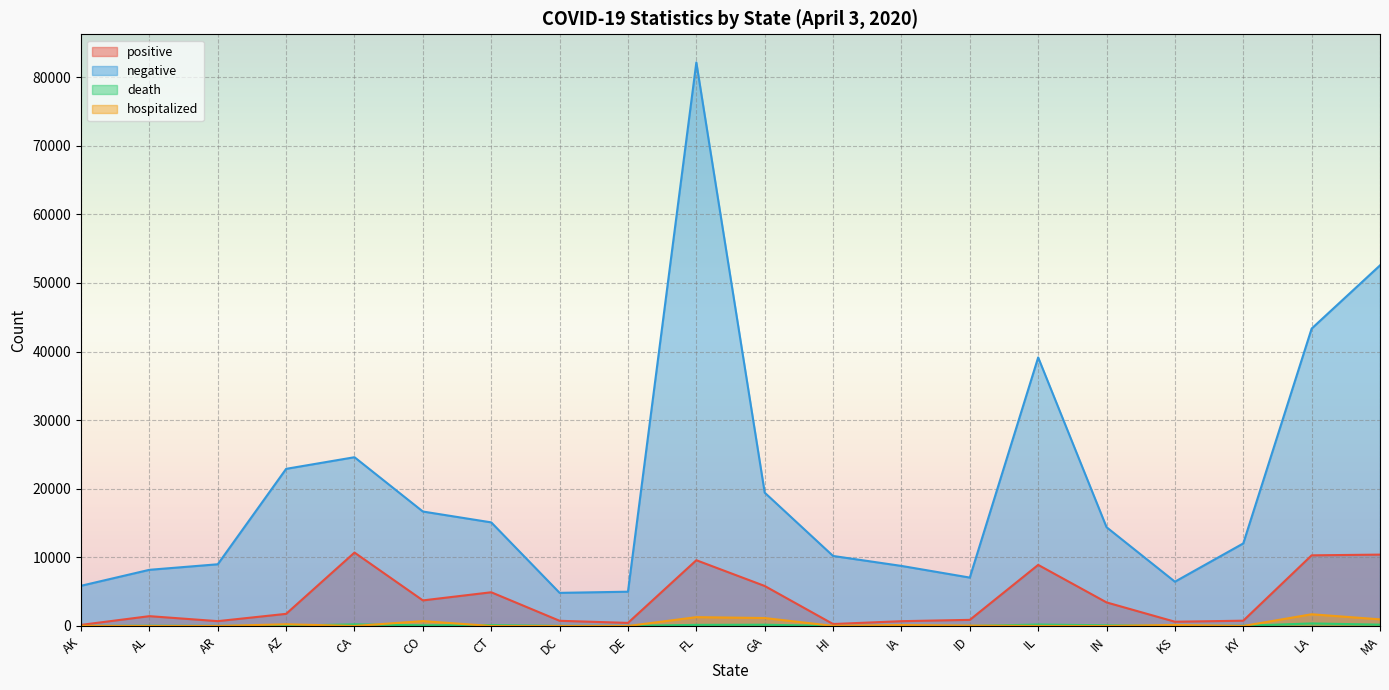

True or false: positive and hospitalized cross at least once.

False